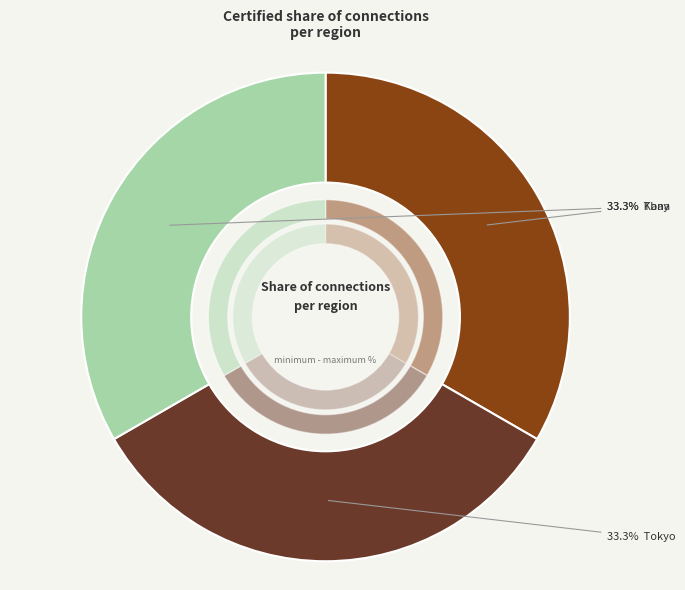

The Tbay slice represents 21% of the pie. True or false?

False